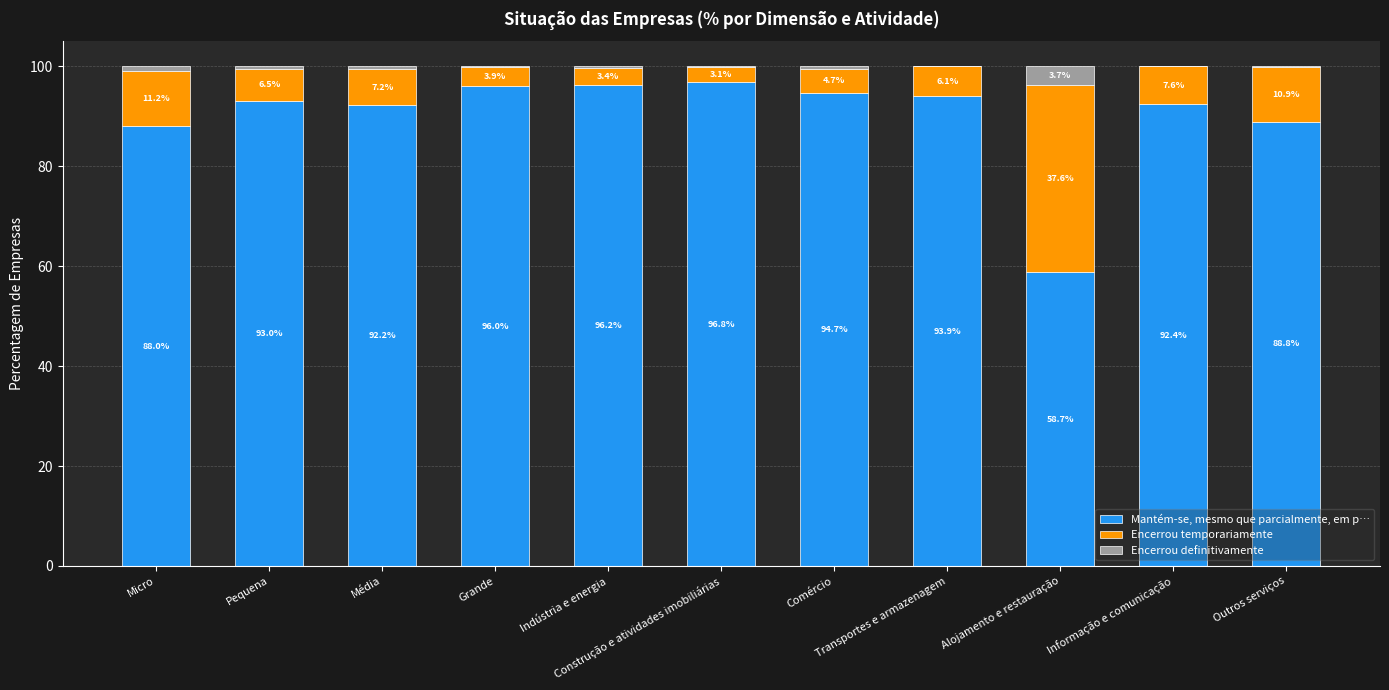

What is the sum of all Mantém-se, mesmo que parcialmente, em p… values?

990.7